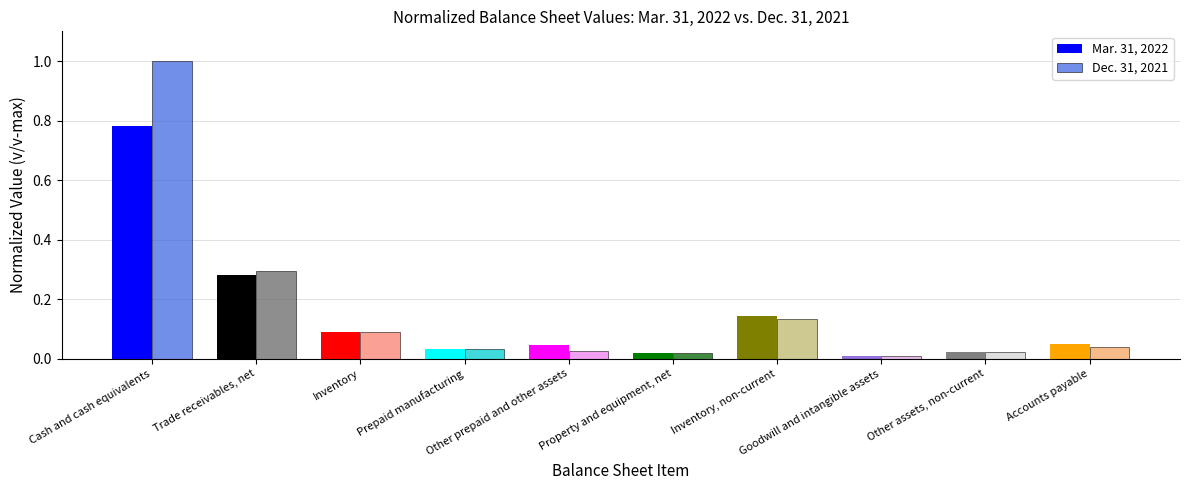

What is the label of the 1st bar from the right?

Accounts payable